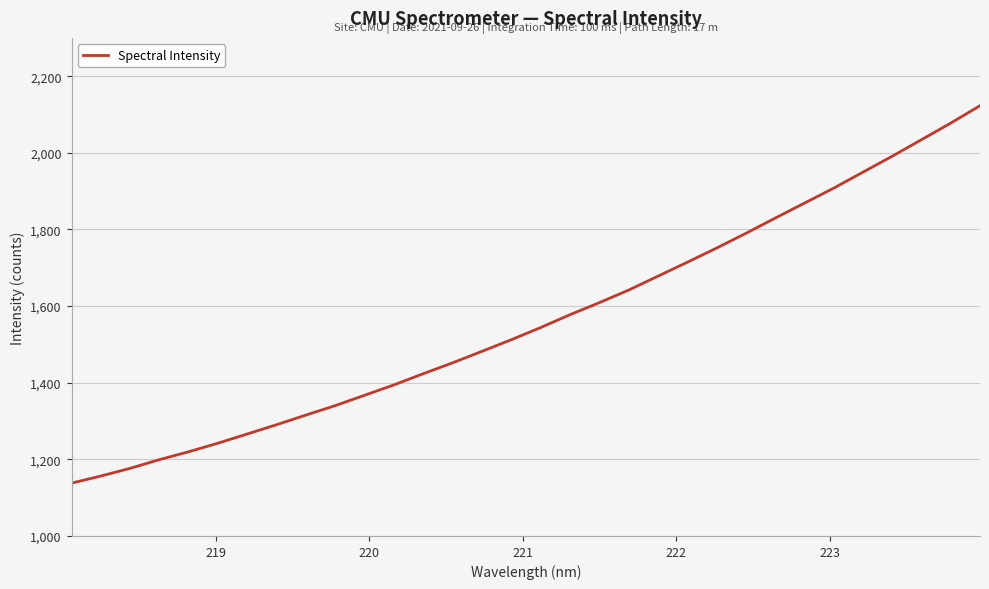

What is the greatest value displayed?

2123.1